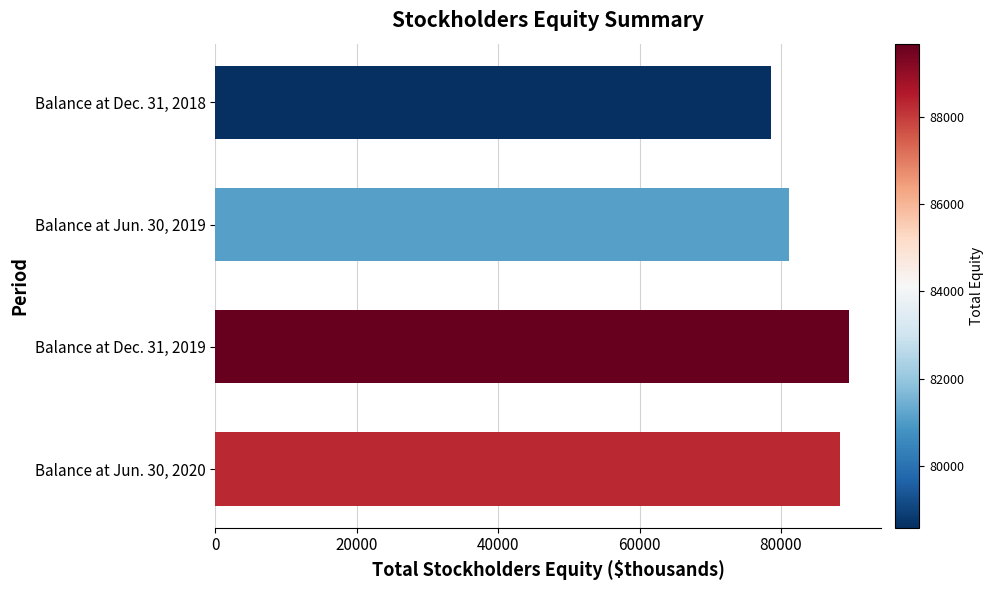

What is the label of the 1st bar from the top?

Balance at Dec. 31, 2018